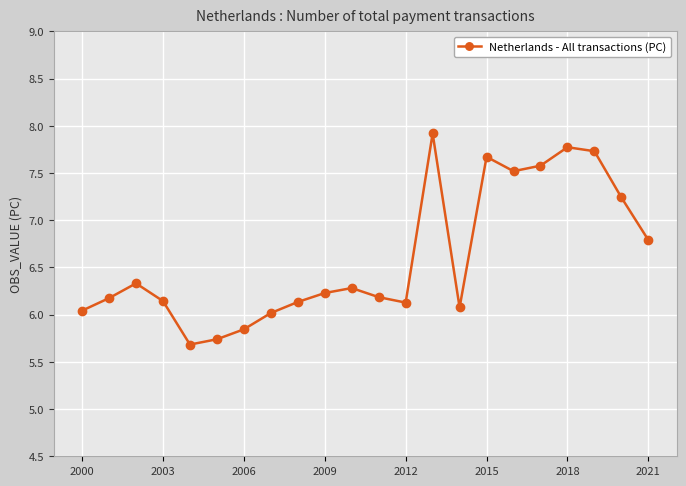

What is the minimum value shown in the chart?

5.7